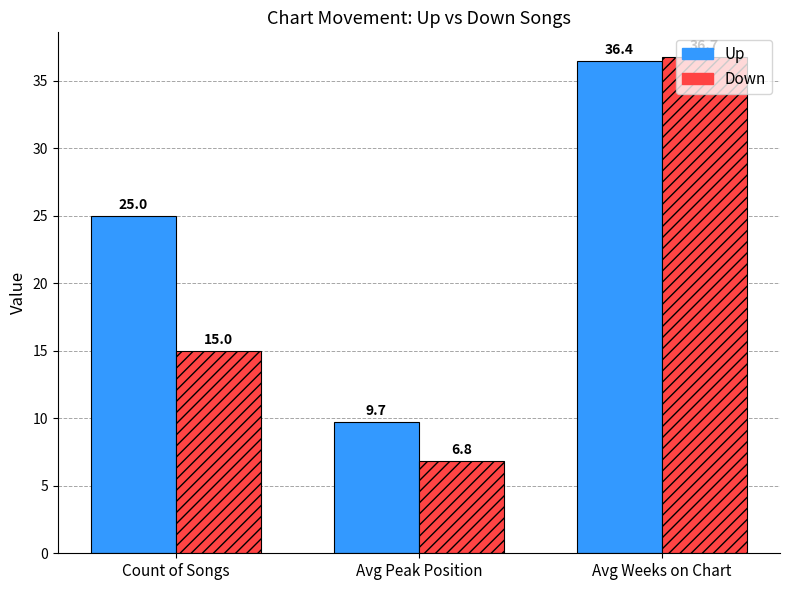

Which series has the largest total across all categories?

Up